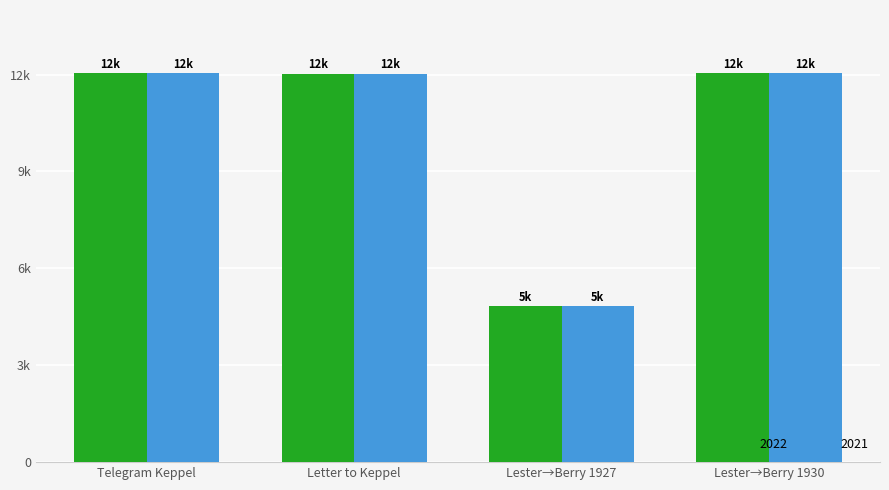

What is the label of the 3rd bar from the left?

Lester→Berry 1927